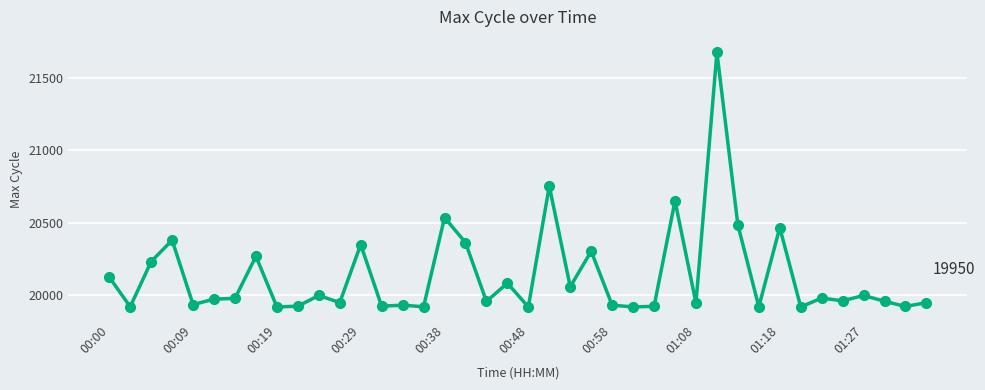

What is the value of the 36th point from the left?

19962